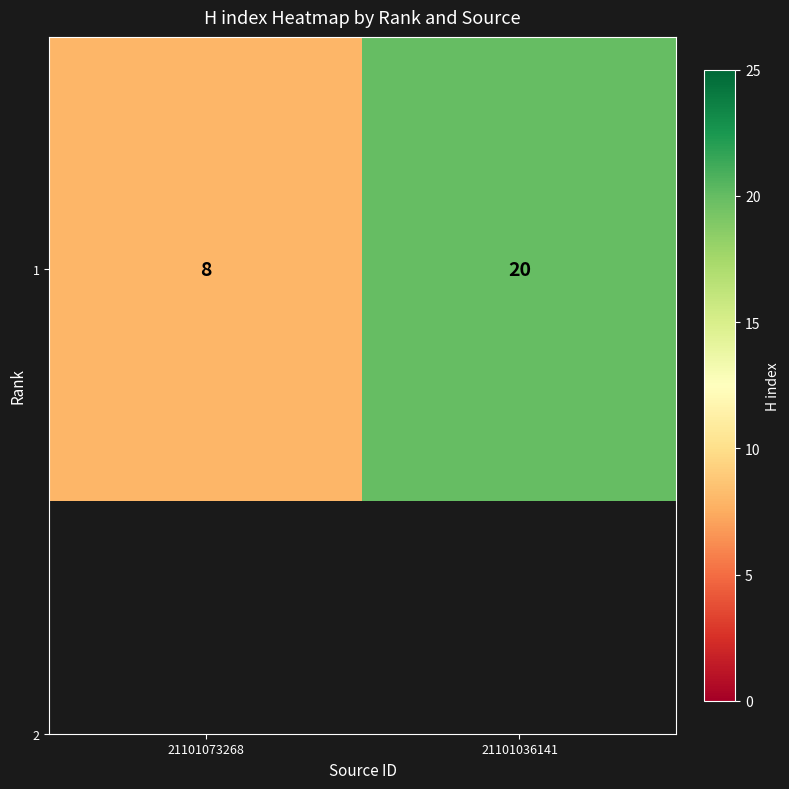

The value at 21101036141 is 20. True or false?

True